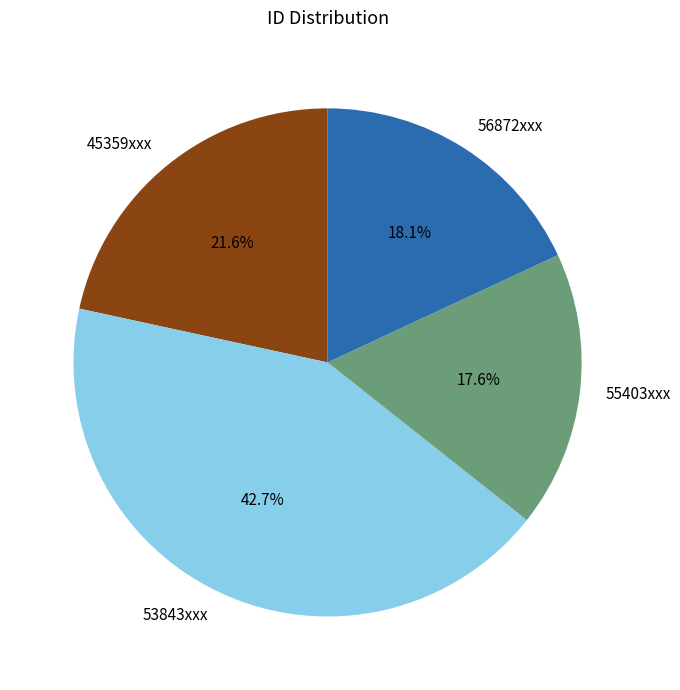

What is the largest slice in the pie chart?

53843xxx